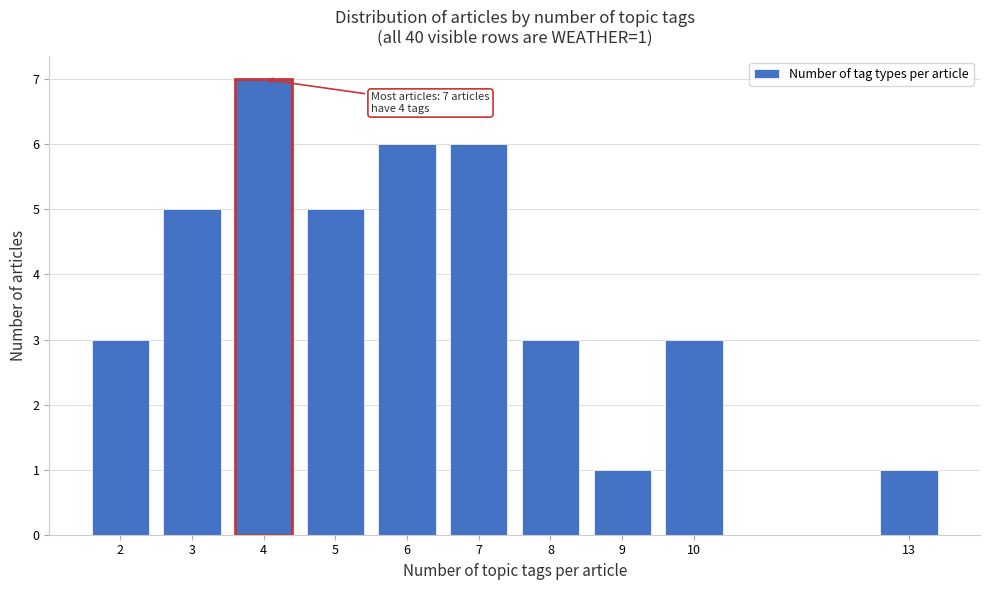

Reading left to right, what are all the values shown in this chart?

3	5	7	5	6	6	3	1	3	1